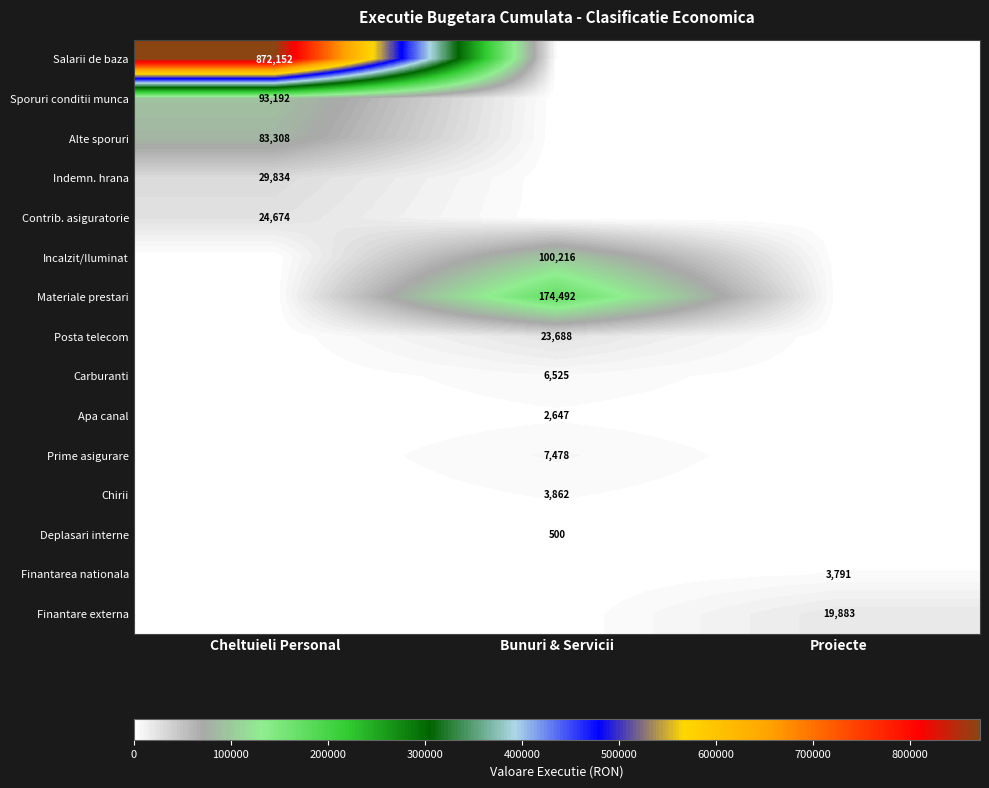

The value of Materiale prestari at Bunuri & Servicii is 174492. True or false?

True